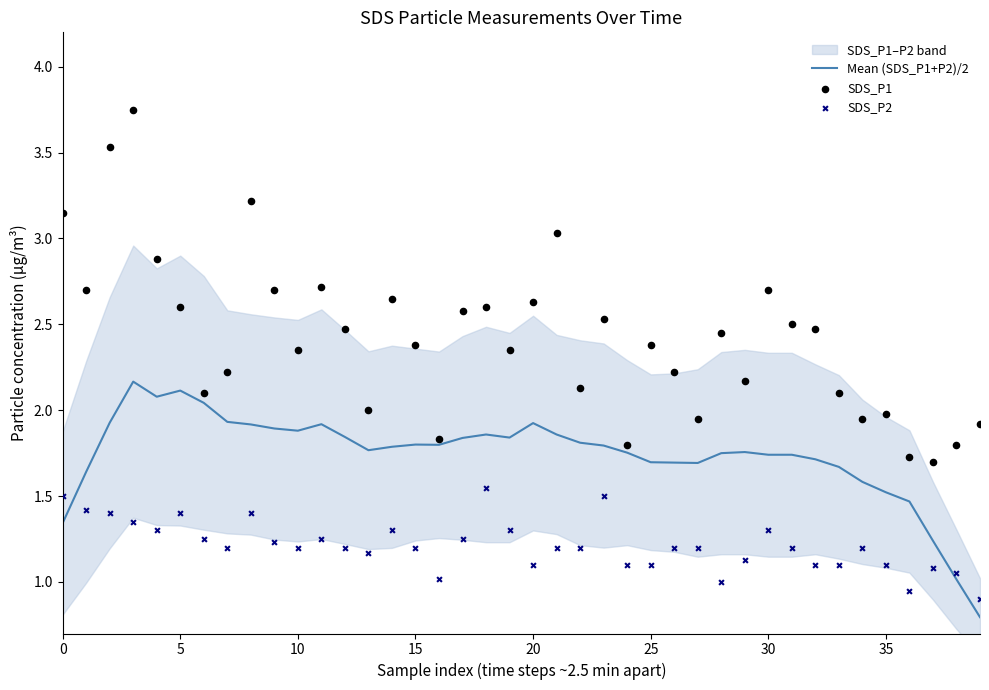

What is the total value across all series at 9?

5.8